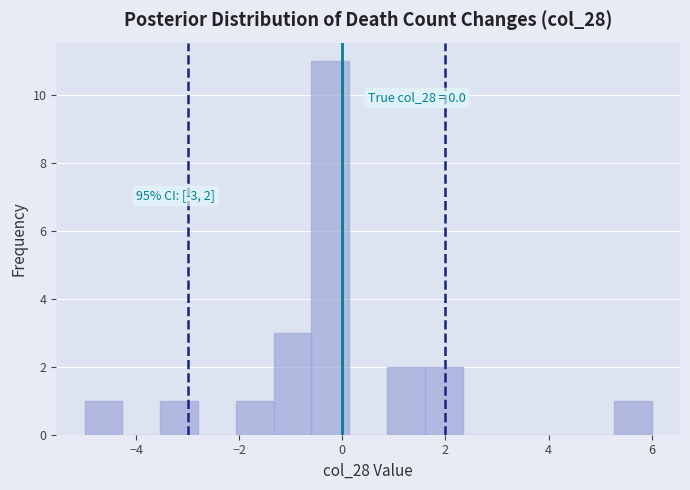

Around what value on the x-axis is the tallest bar? Give the approximate position of its centre, as read against the axis.

-0.2